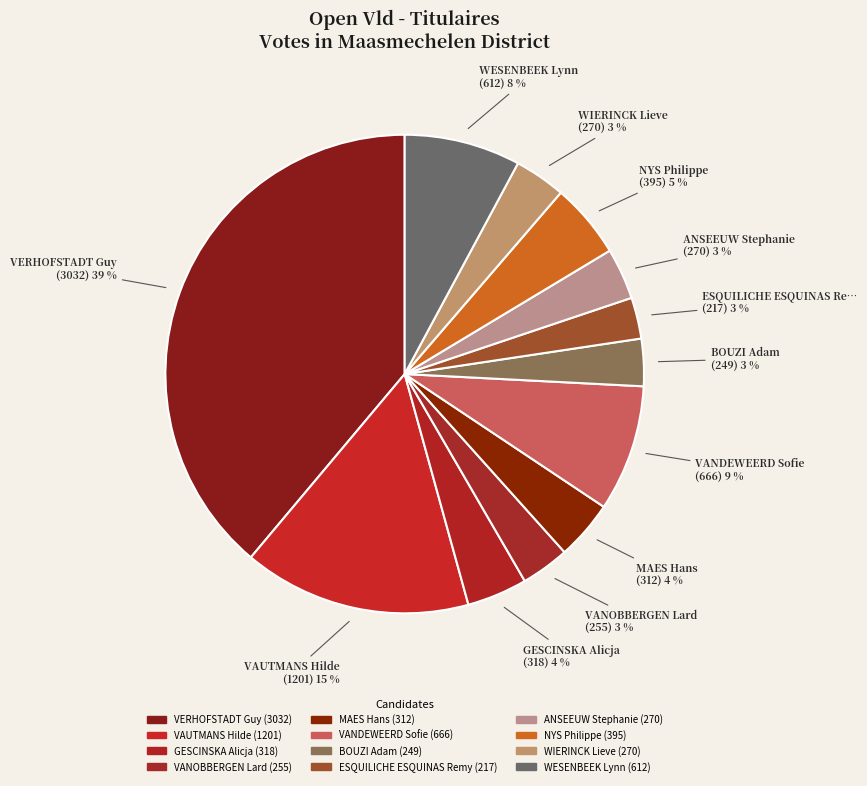

Count the number of slices in the pie.

12